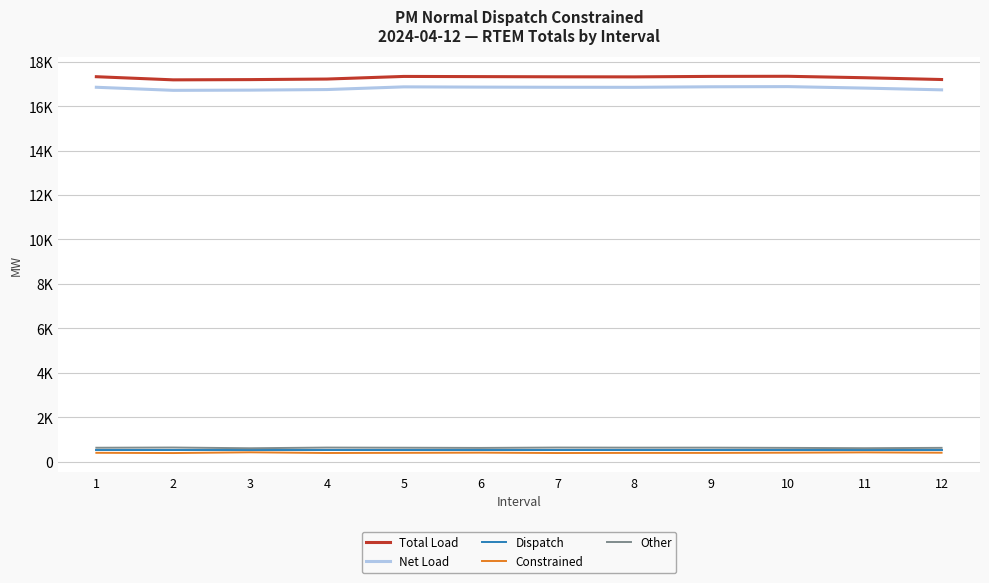

In Net Load, how many points are lower than both neighbors (excluding endpoints)?

2